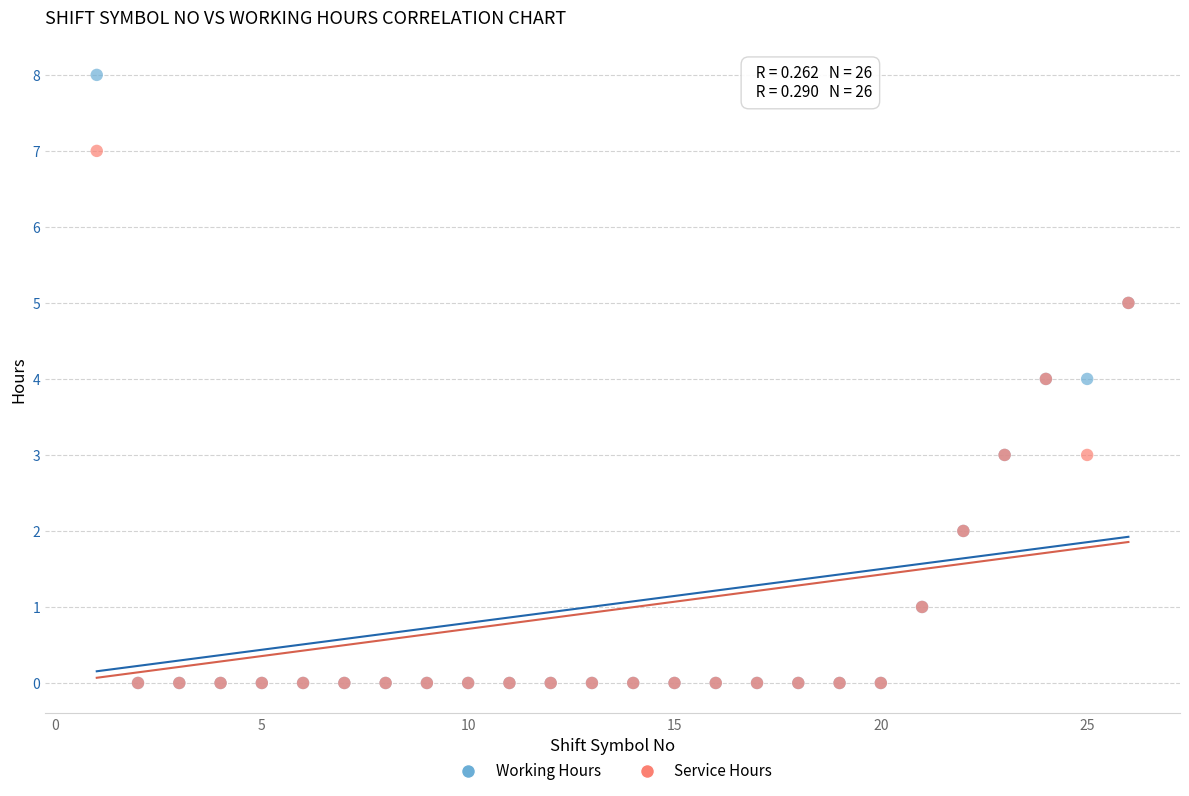

Which series has the widest spread of Y values?

Working Hours